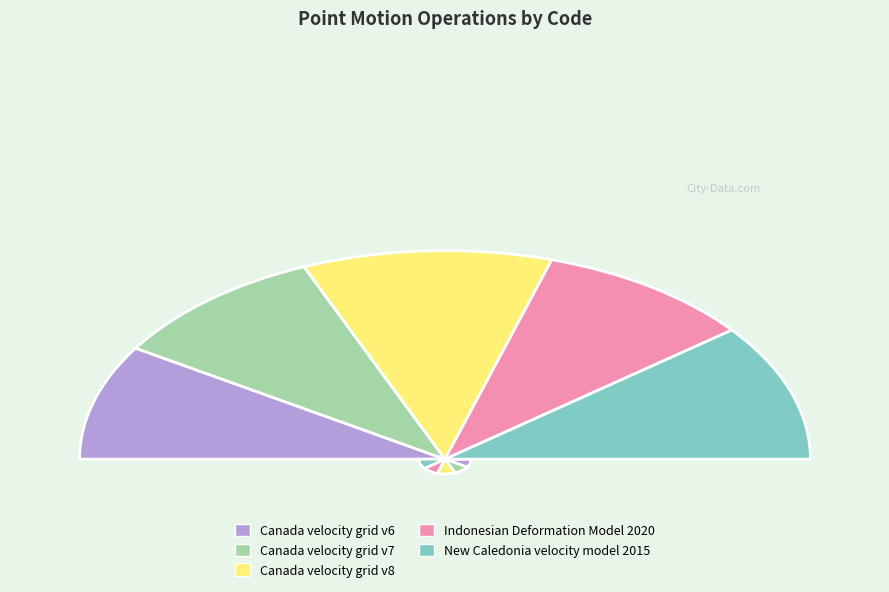

Between Canada velocity grid v8 and Canada velocity grid v6, which is larger?

Canada velocity grid v8